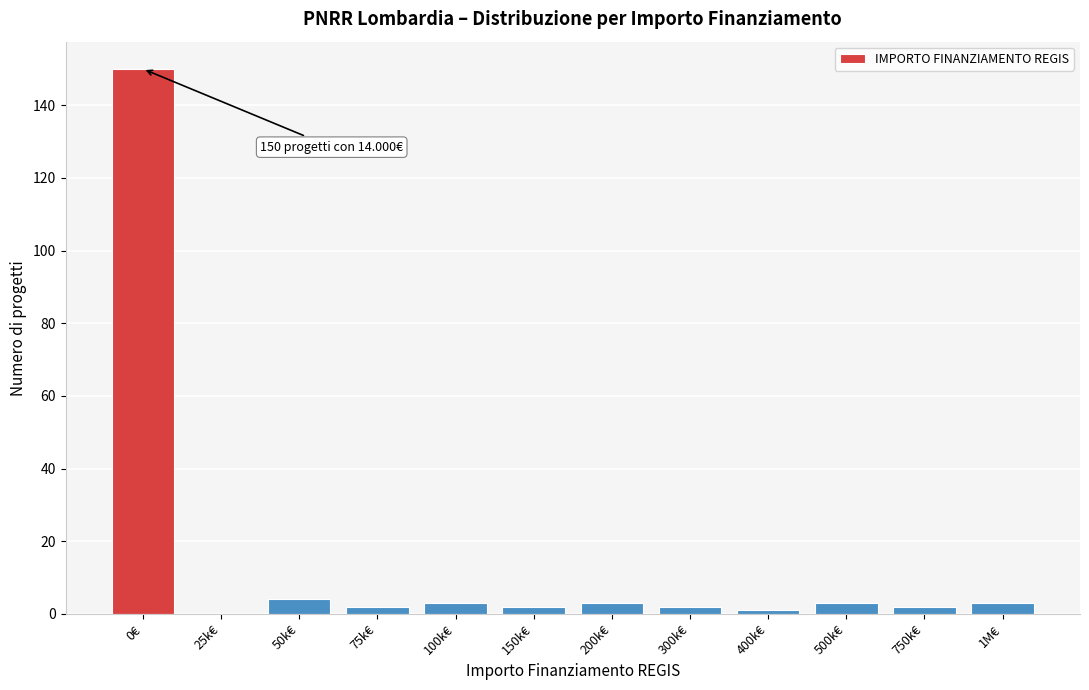

Reading left to right, transcribe all the data shown in this chart.

0€=150	25k€=0	50k€=4	75k€=2	100k€=3	150k€=2	200k€=3	300k€=2	400k€=1	500k€=3	750k€=2	1M€=3